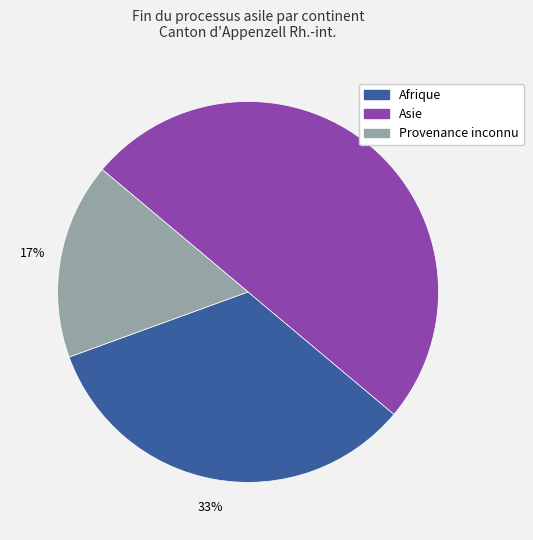

To the nearest percent, what is the average slice percentage?

33%